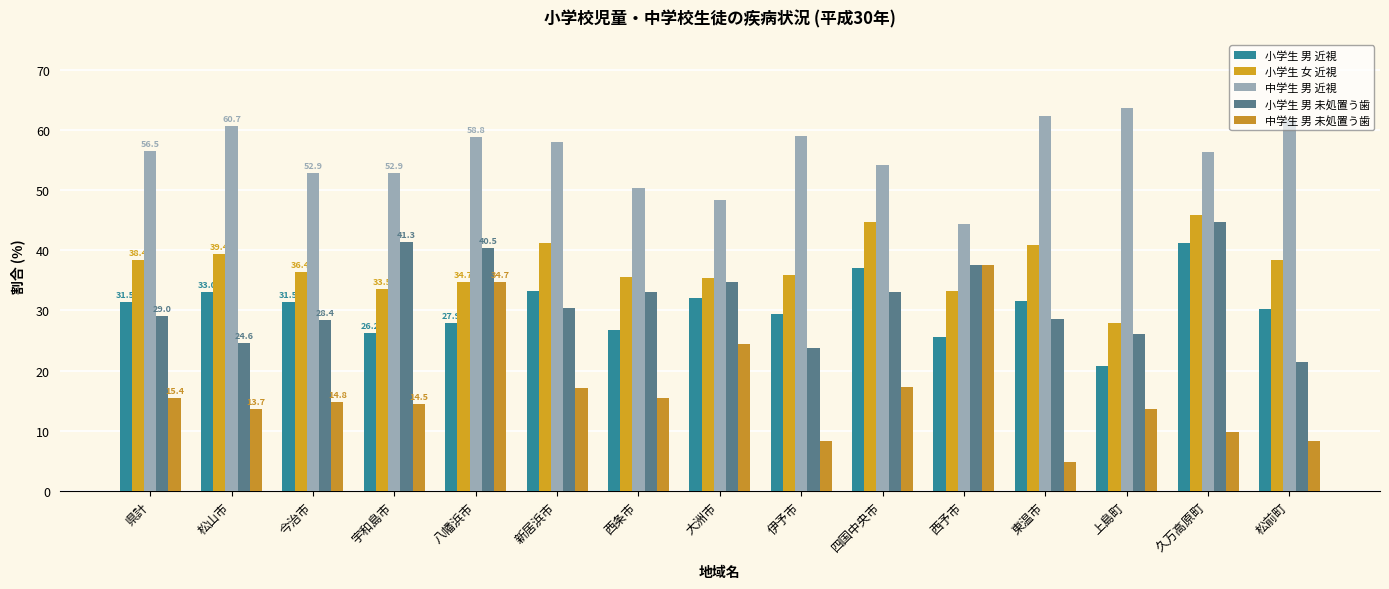

How many series are shown in this chart?

5